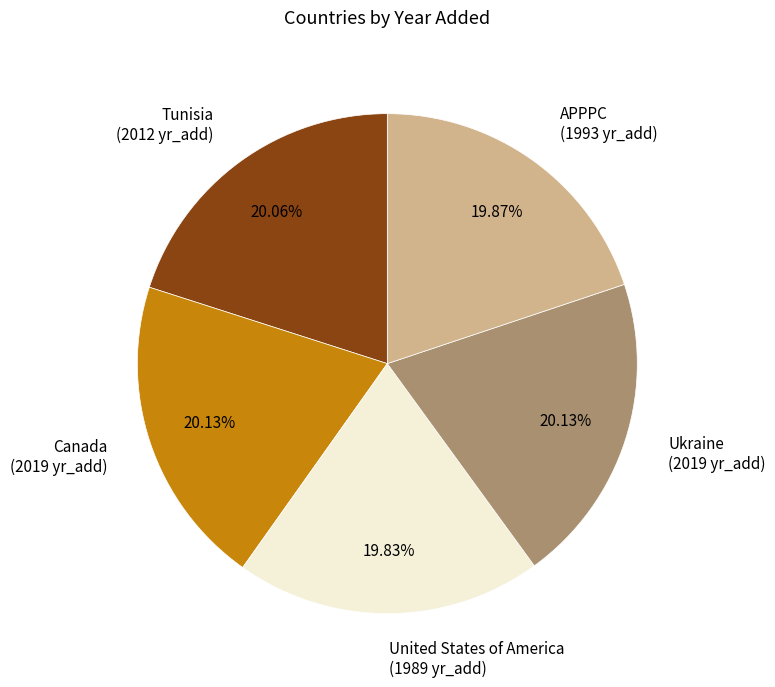

To the nearest percent, what is the average slice percentage?

20%